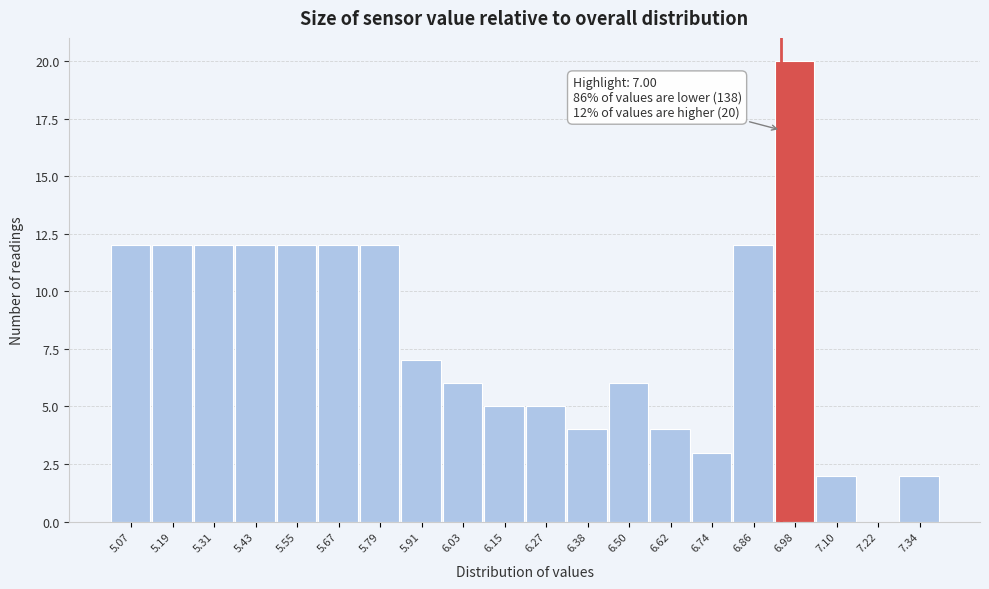

Reading left to right, extract all data points from this chart.

5.07=12	5.19=12	5.31=12	5.43=12	5.55=12	5.67=12	5.79=12	5.91=7	6.03=6	6.15=5	6.27=5	6.38=4	6.50=6	6.62=4	6.74=3	6.86=12	6.98=20	7.10=2	7.22=0	7.34=2